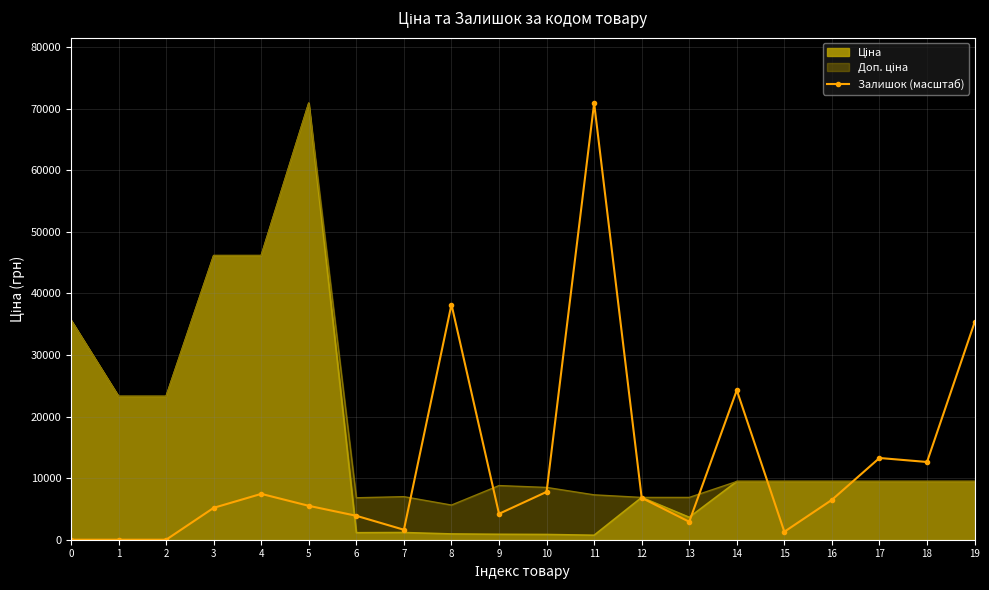

The value of Залишок (масштаб) at 4 is 7446.7. True or false?

True